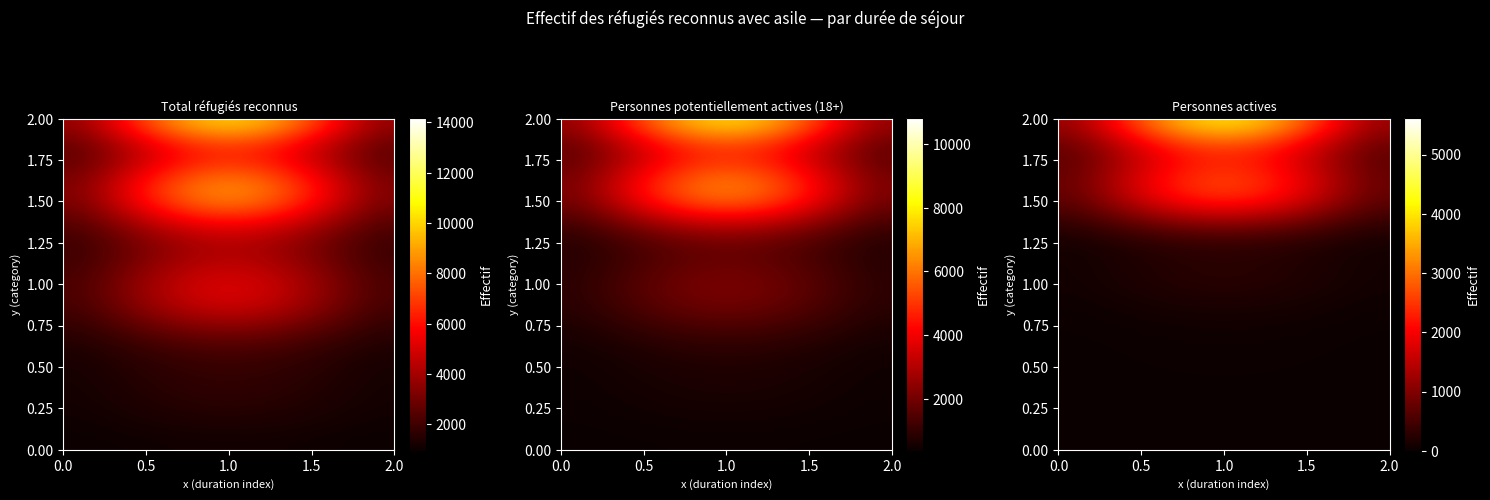

What is the average value of the > 6 <= 7 annees series?

3905